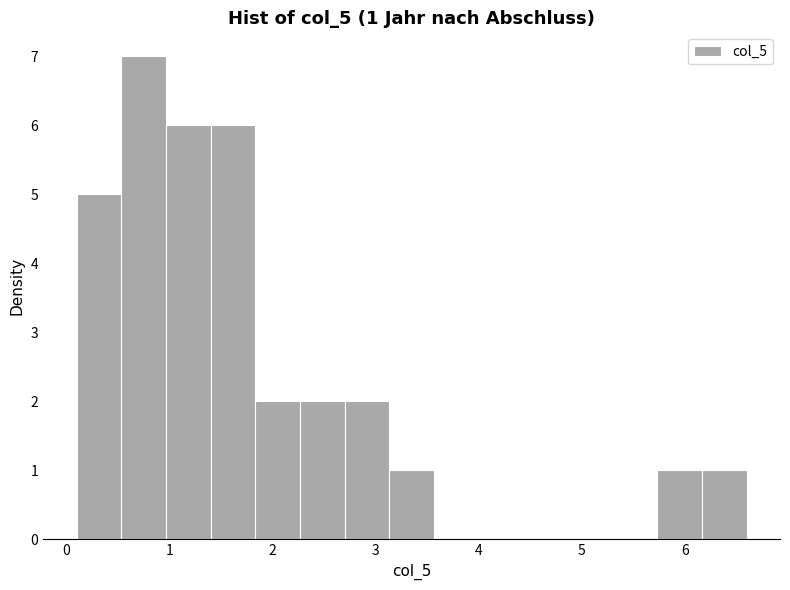

Which range on the x-axis has the tallest bar?

0.5 to 1.0